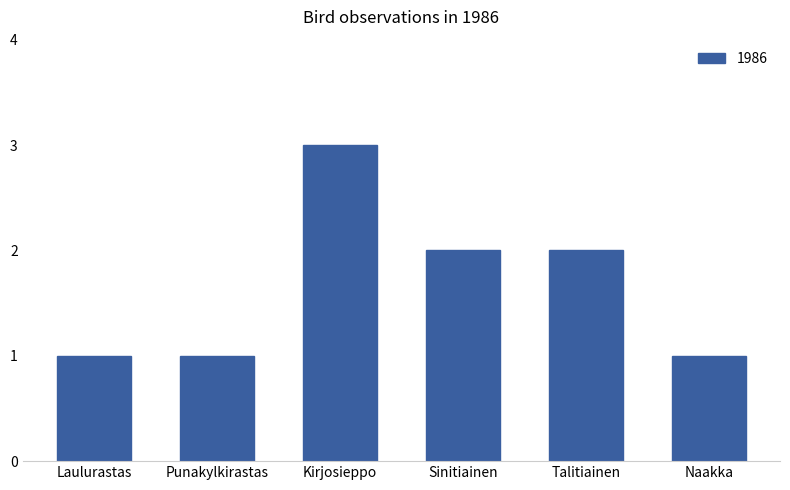

How many bars are there in total?

6